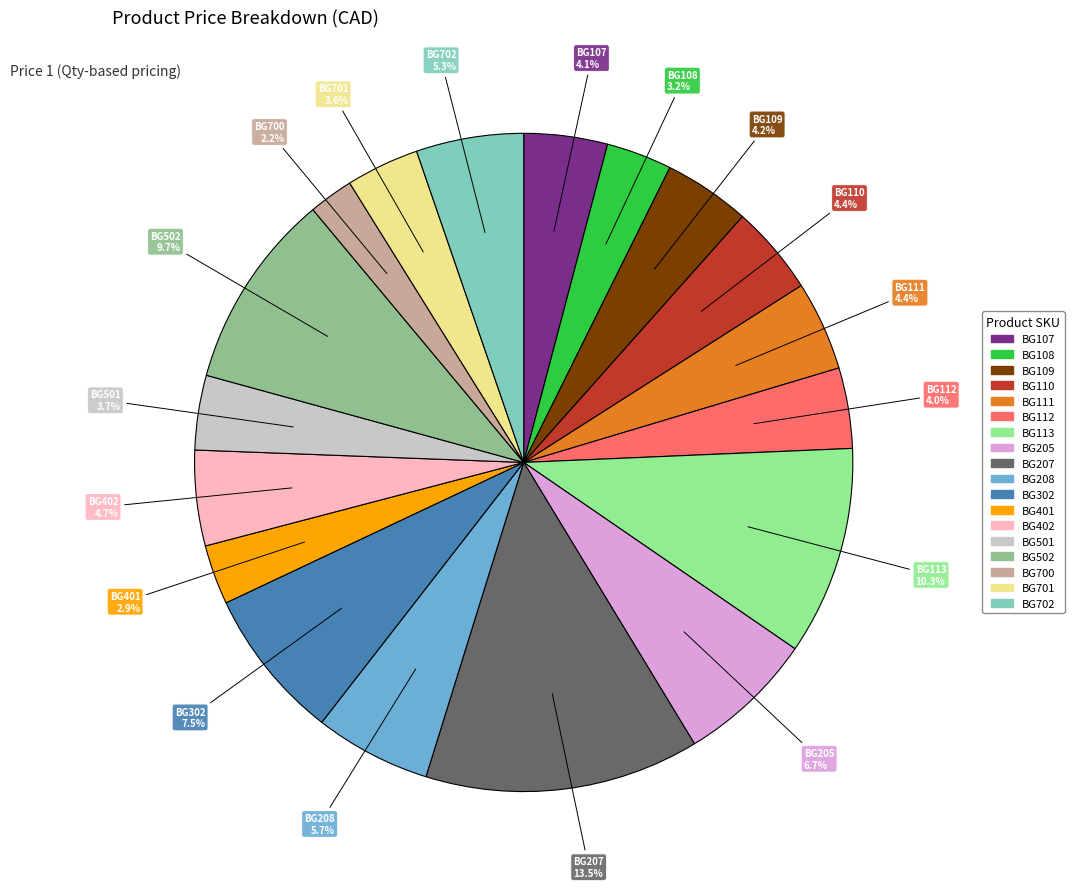

Is there a majority slice in this chart?

No